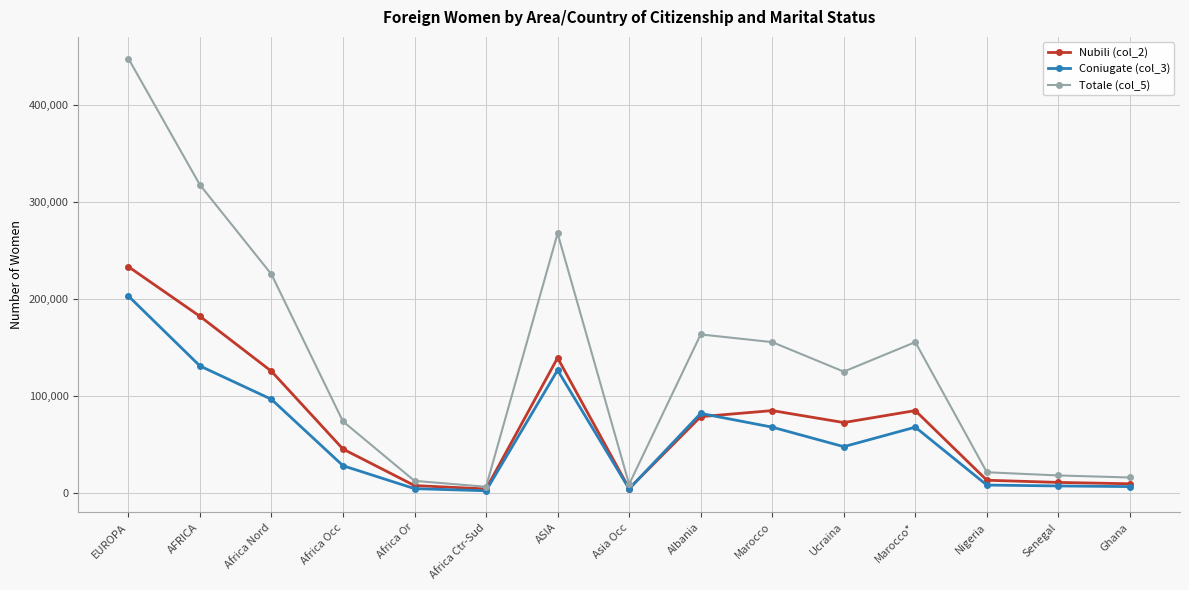

What is the lowest value of the Coniugate (col_3) series?

2124